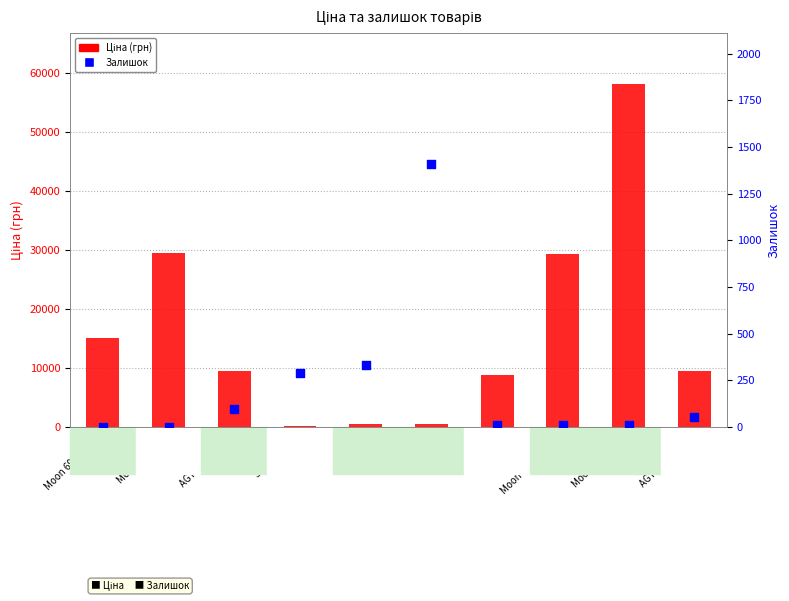

What are all the series names shown in the legend?

Ціна, Залишок